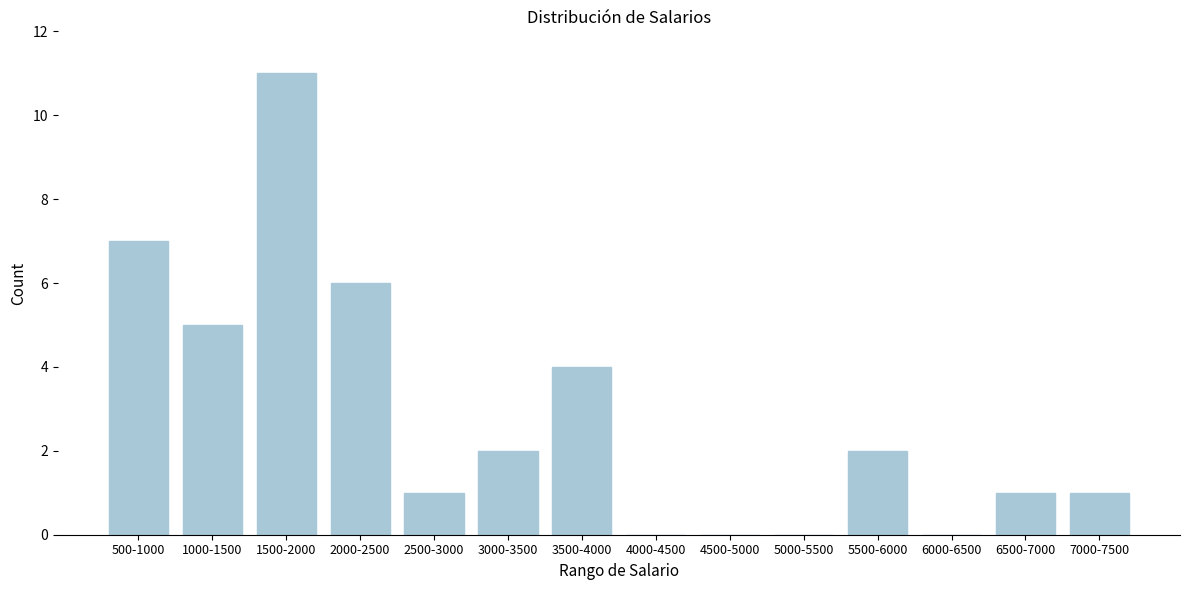

Reading left to right, extract all data points from this chart.

500-1000=7	1000-1500=5	1500-2000=11	2000-2500=6	2500-3000=1	3000-3500=2	3500-4000=4	4000-4500=0	4500-5000=0	5000-5500=0	5500-6000=2	6000-6500=0	6500-7000=1	7000-7500=1